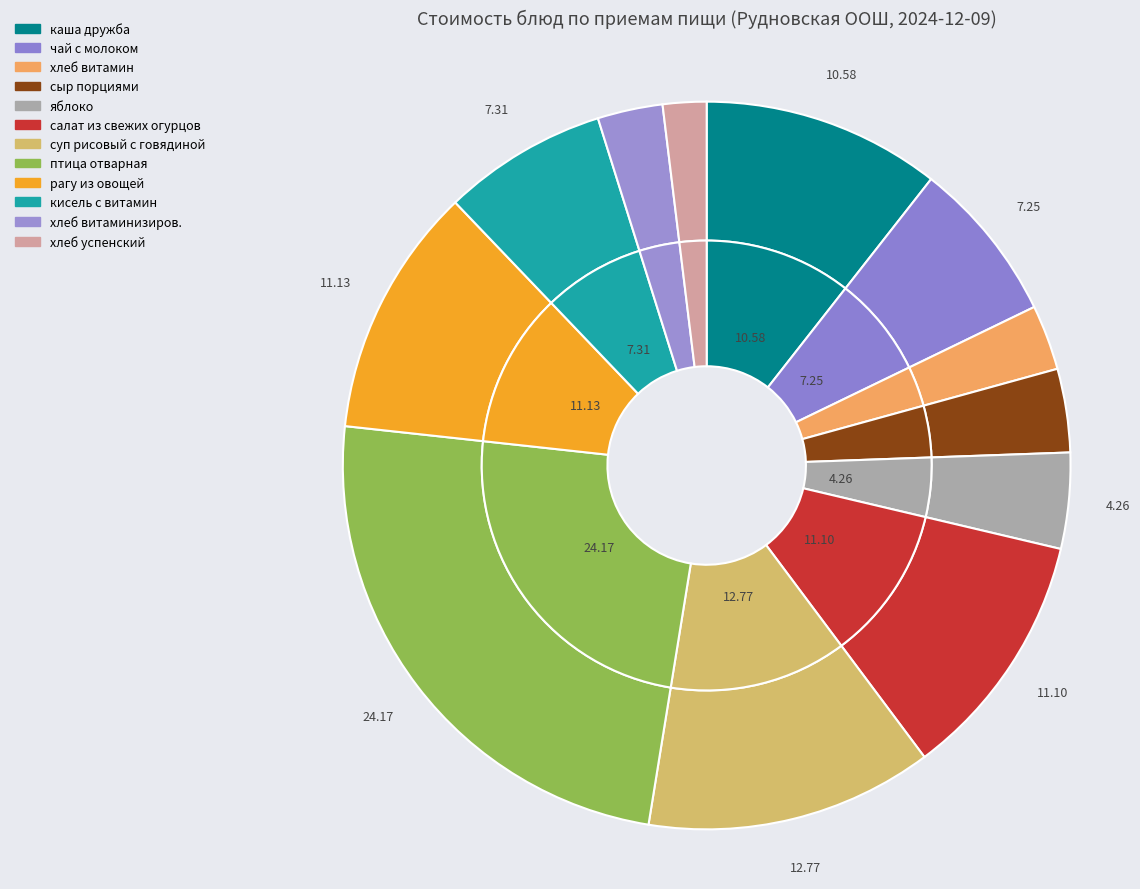

True or false: хлеб витаминизиров. accounts for 15% of the total.

False